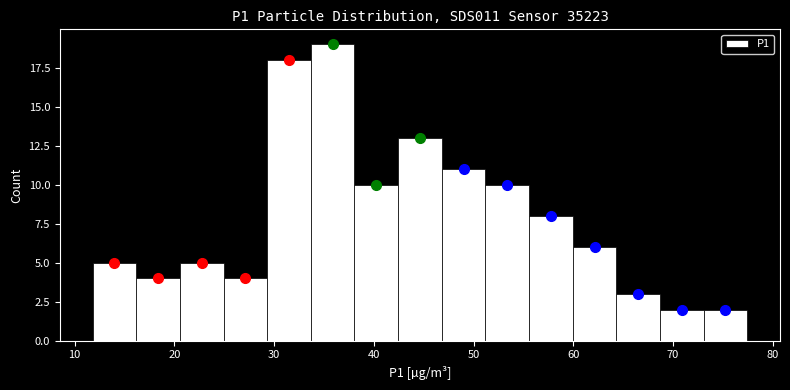

Over which range of the x-axis is the bar tallest?

34 to 38